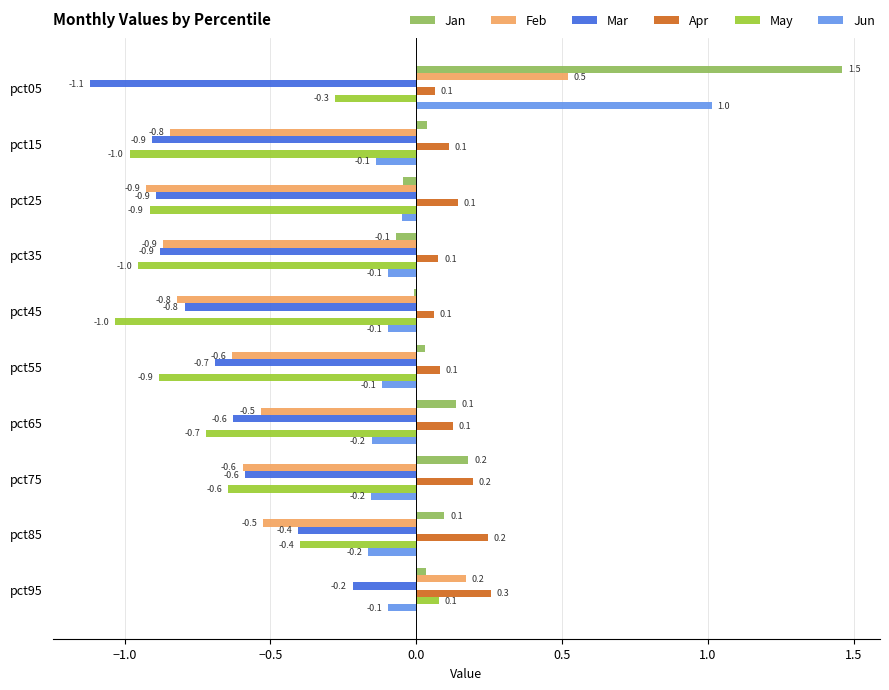

What value does the Mar series have at pct75?

-0.6